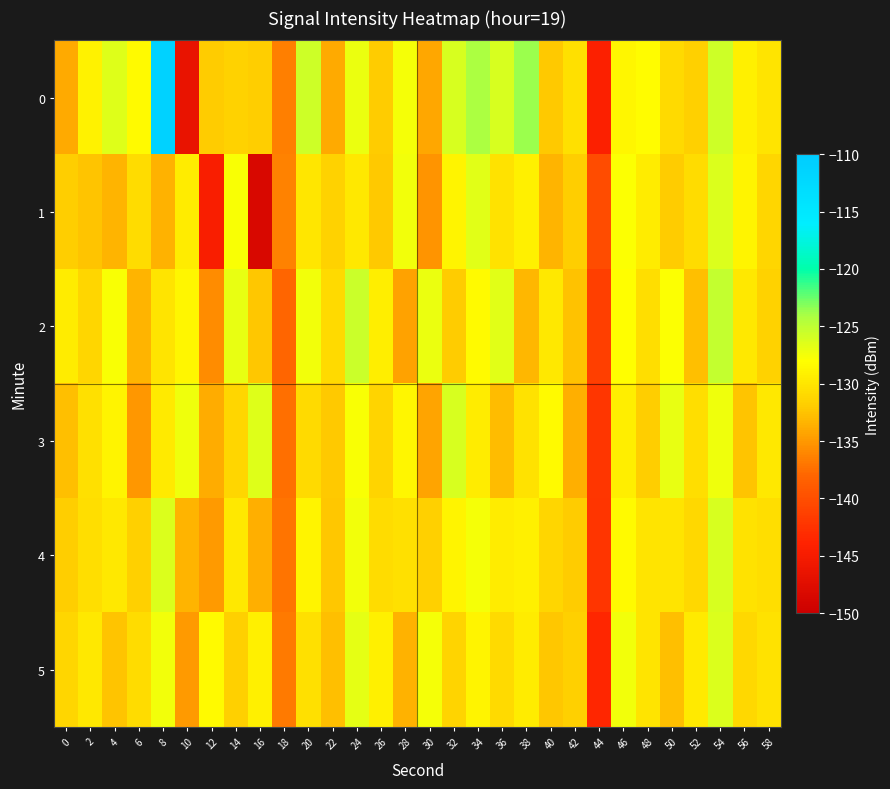

Reading left to right, list all the values displayed in this chart.

0: 0=-134.0	2=-129.0	4=-126.5	6=-128.3	8=-111.1	10=-146.4	12=-132.0	14=-131.5	16=-131.8	18=-136.5	20=-125.6	22=-134.0	24=-127.1	26=-132.0	28=-127.6	30=-134.1	32=-126.2	34=-124.2	36=-126.2	38=-123.7	40=-132.1	42=-130.4	44=-144.3	46=-128.6	48=-128.2	50=-130.9	52=-131.7	54=-125.7	56=-129.2	58=-130.0
1: 0=-131.9	2=-132.3	4=-133.4	6=-130.7	8=-133.5	10=-129.5	12=-144.6	14=-127.7	16=-148.6	18=-136.3	20=-130.0	22=-131.5	24=-129.8	26=-132.1	28=-127.4	30=-135.2	32=-128.9	34=-126.7	36=-130.3	38=-129.1	40=-133.4	42=-131.8	44=-140.2	46=-127.9	48=-129.5	50=-132.0	52=-130.7	54=-126.3	56=-128.8	58=-131.2
2: 0=-129.5	2=-131.2	4=-127.8	6=-133.4	8=-130.1	10=-128.6	12=-135.7	14=-126.9	16=-132.3	18=-138.1	20=-127.4	22=-130.8	24=-125.6	26=-129.3	28=-134.5	30=-127.1	32=-131.9	34=-128.4	36=-126.7	38=-133.2	40=-129.8	42=-132.6	44=-141.3	46=-128.1	48=-130.5	50=-127.9	52=-132.8	54=-125.3	56=-129.7	58=-131.5
3: 0=-132.7	2=-130.4	4=-128.9	6=-135.1	8=-129.6	10=-127.3	12=-133.8	14=-131.2	16=-126.5	18=-137.4	20=-130.9	22=-132.1	24=-127.8	26=-131.4	28=-128.7	30=-134.3	32=-126.1	34=-129.5	36=-132.9	38=-130.2	40=-128.4	42=-133.6	44=-142.1	46=-129.3	48=-131.8	50=-126.9	52=-130.6	54=-127.2	56=-132.4	58=-129.8
4: 0=-131.8	2=-130.6	4=-129.8	6=-131.6	8=-126.3	10=-133.3	12=-134.9	14=-129.8	16=-133.7	18=-137.0	20=-128.9	22=-132.2	24=-127.4	26=-130.8	28=-130.3	30=-131.7	32=-128.9	34=-127.5	36=-129.4	38=-129.1	40=-131.2	42=-132.0	44=-142.3	46=-128.3	48=-130.0	50=-130.1	52=-131.1	54=-126.2	56=-130.2	58=-130.6
5: 0=-131.1	2=-129.8	4=-132.5	6=-130.7	8=-127.4	10=-134.9	12=-128.3	14=-131.6	16=-129.2	18=-136.8	20=-130.4	22=-132.7	24=-126.8	26=-129.1	28=-133.5	30=-127.6	32=-131.3	34=-128.8	36=-130.9	38=-129.4	40=-132.2	42=-131.7	44=-143.5	46=-127.5	48=-130.1	50=-132.8	52=-129.6	54=-126.4	56=-131.0	58=-130.3